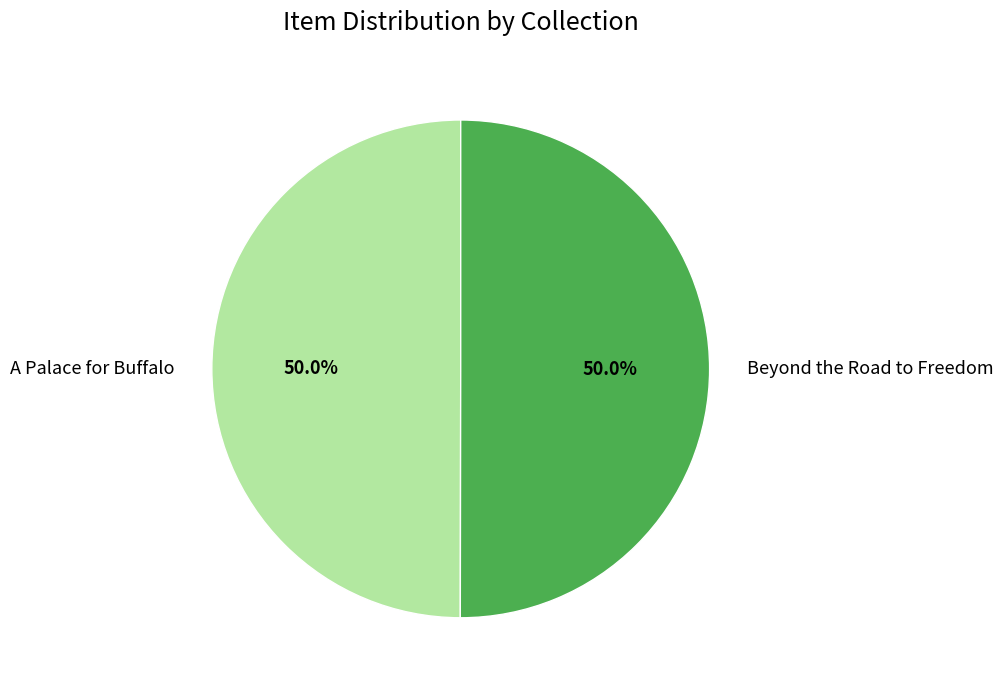

What is the ratio of the value at A Palace for Buffalo to the value at Beyond the Road to Freedom?

1.0